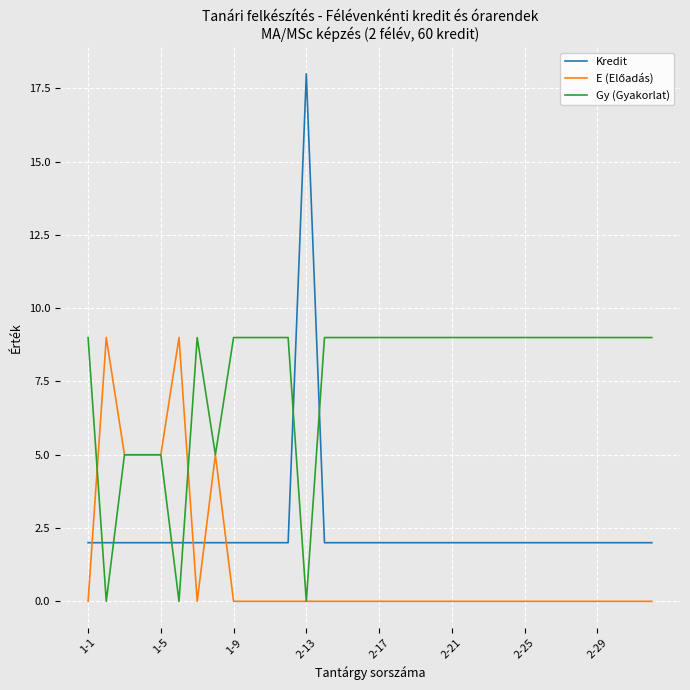

Which series has the largest total across all categories?

Gy (Gyakorlat)